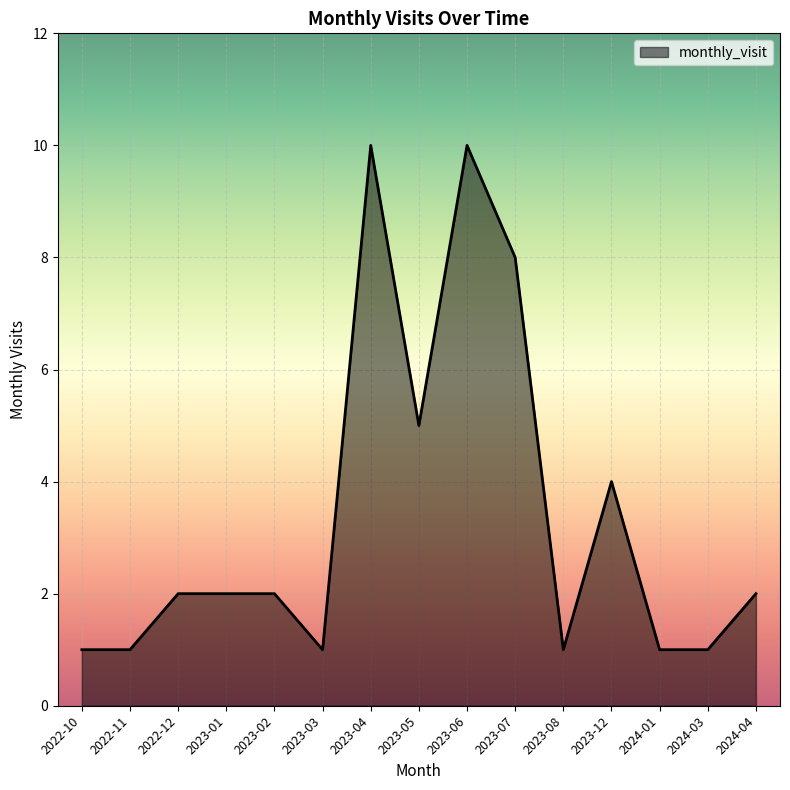

Reading left to right, list all the values displayed in this chart.

2022-10=1	2022-11=1	2022-12=2	2023-01=2	2023-02=2	2023-03=1	2023-04=10	2023-05=5	2023-06=10	2023-07=8	2023-08=1	2023-12=4	2024-01=1	2024-03=1	2024-04=2